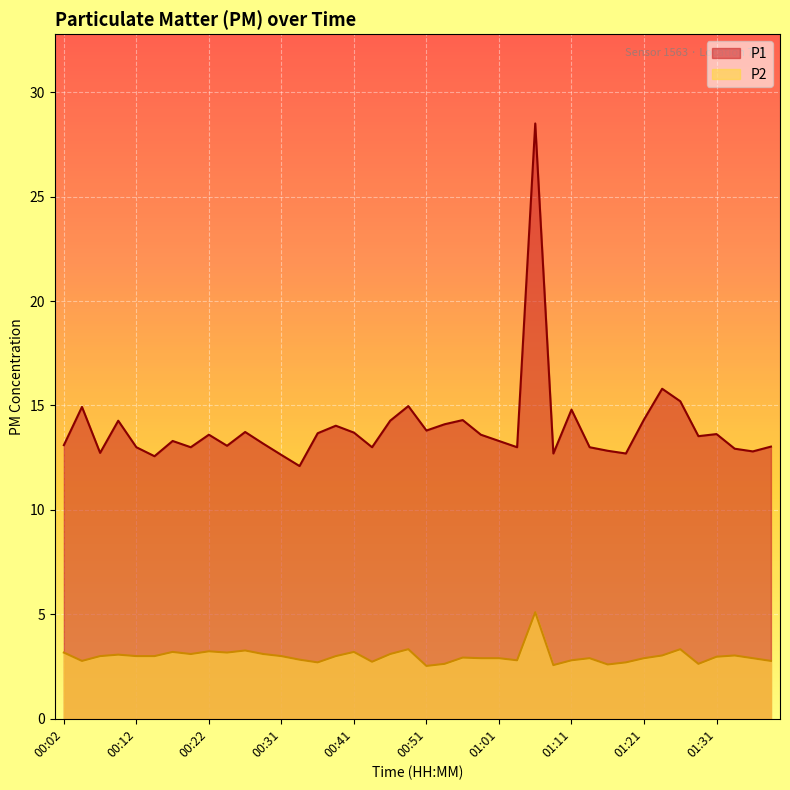

Between 00:31 and 01:33, which series saw the biggest shift?

P1